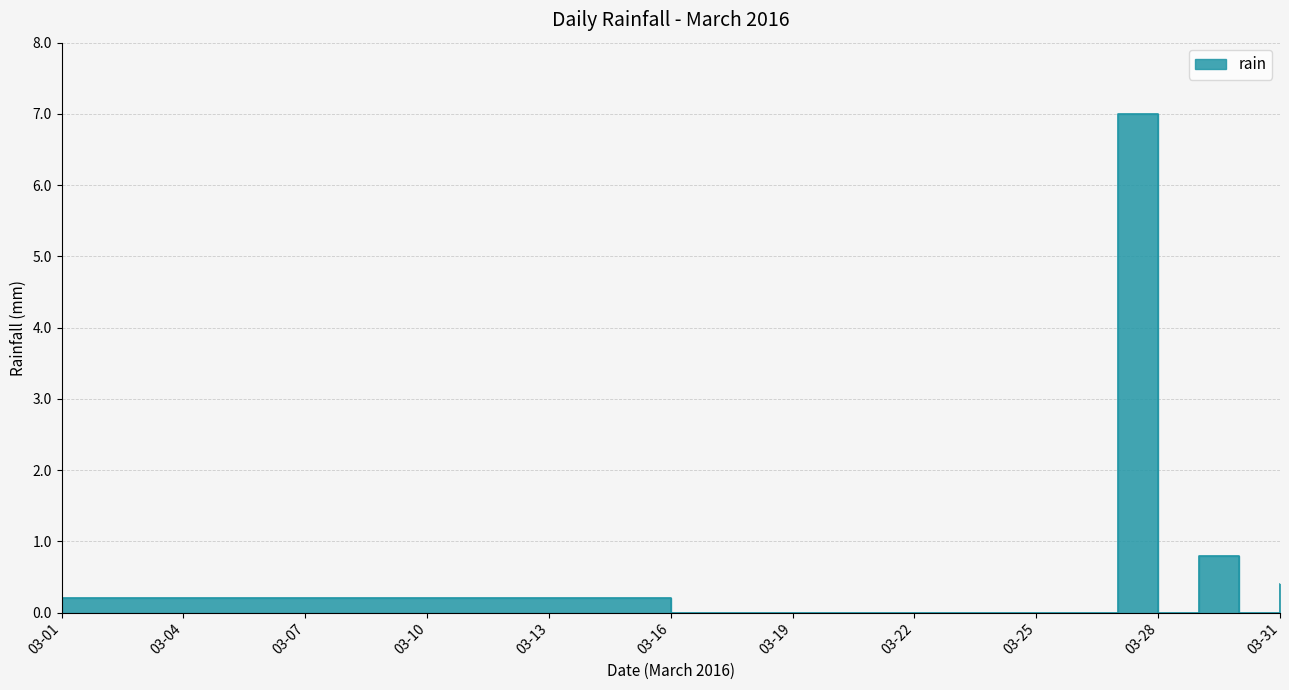

Which has a higher value, 2016-03-23 or 2016-03-30?

2016-03-23